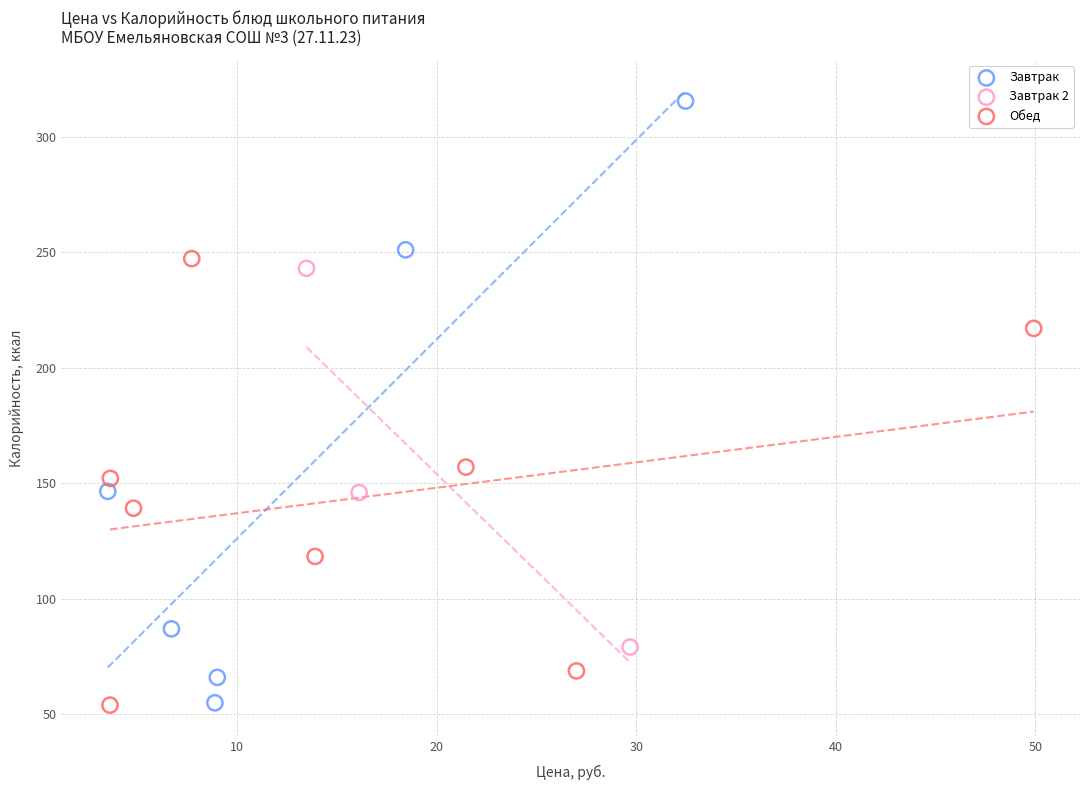

Which series has the widest spread of Y values?

Завтрак